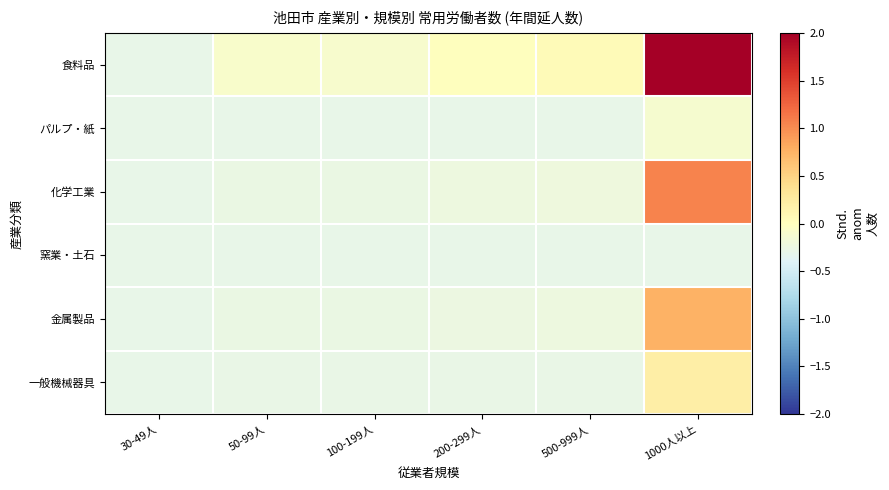

Between 100-199人 and 1000人以上, which is larger?

1000人以上